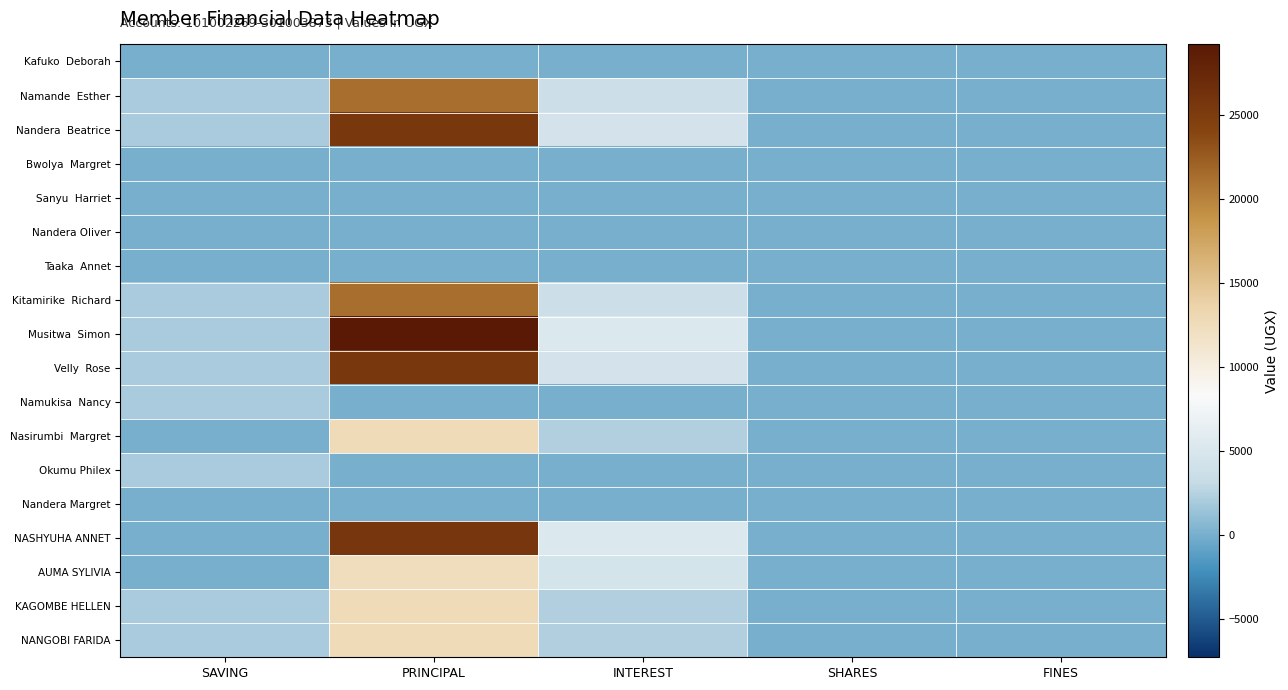

Which has a higher value, SHARES or SAVING?

SHARES